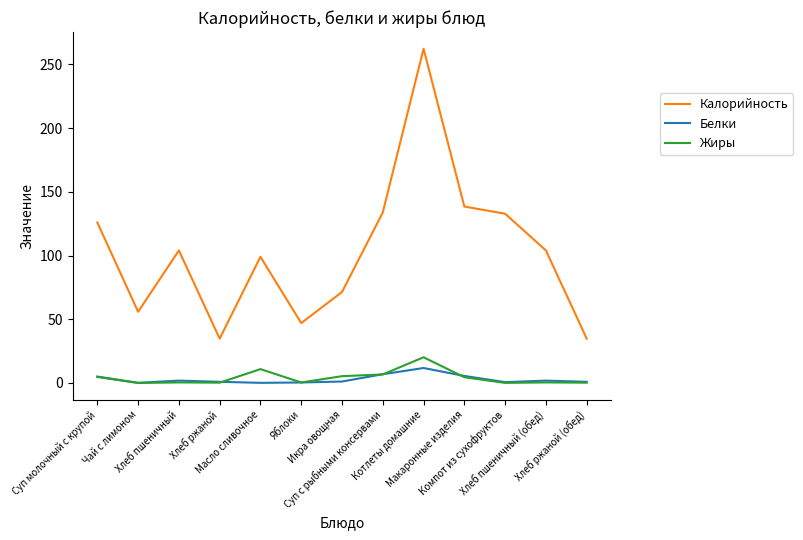

At which category is the sum across all series the highest?

Котлеты домашние